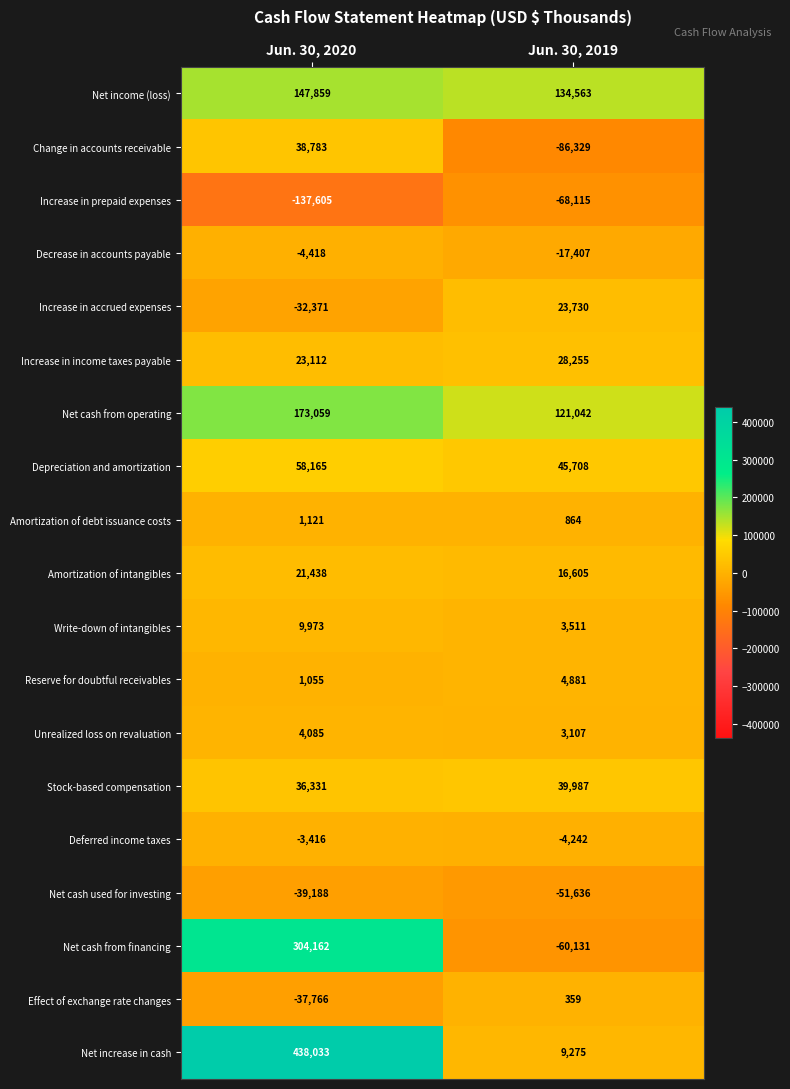

Which series has the widest spread of values?

Net increase in cash